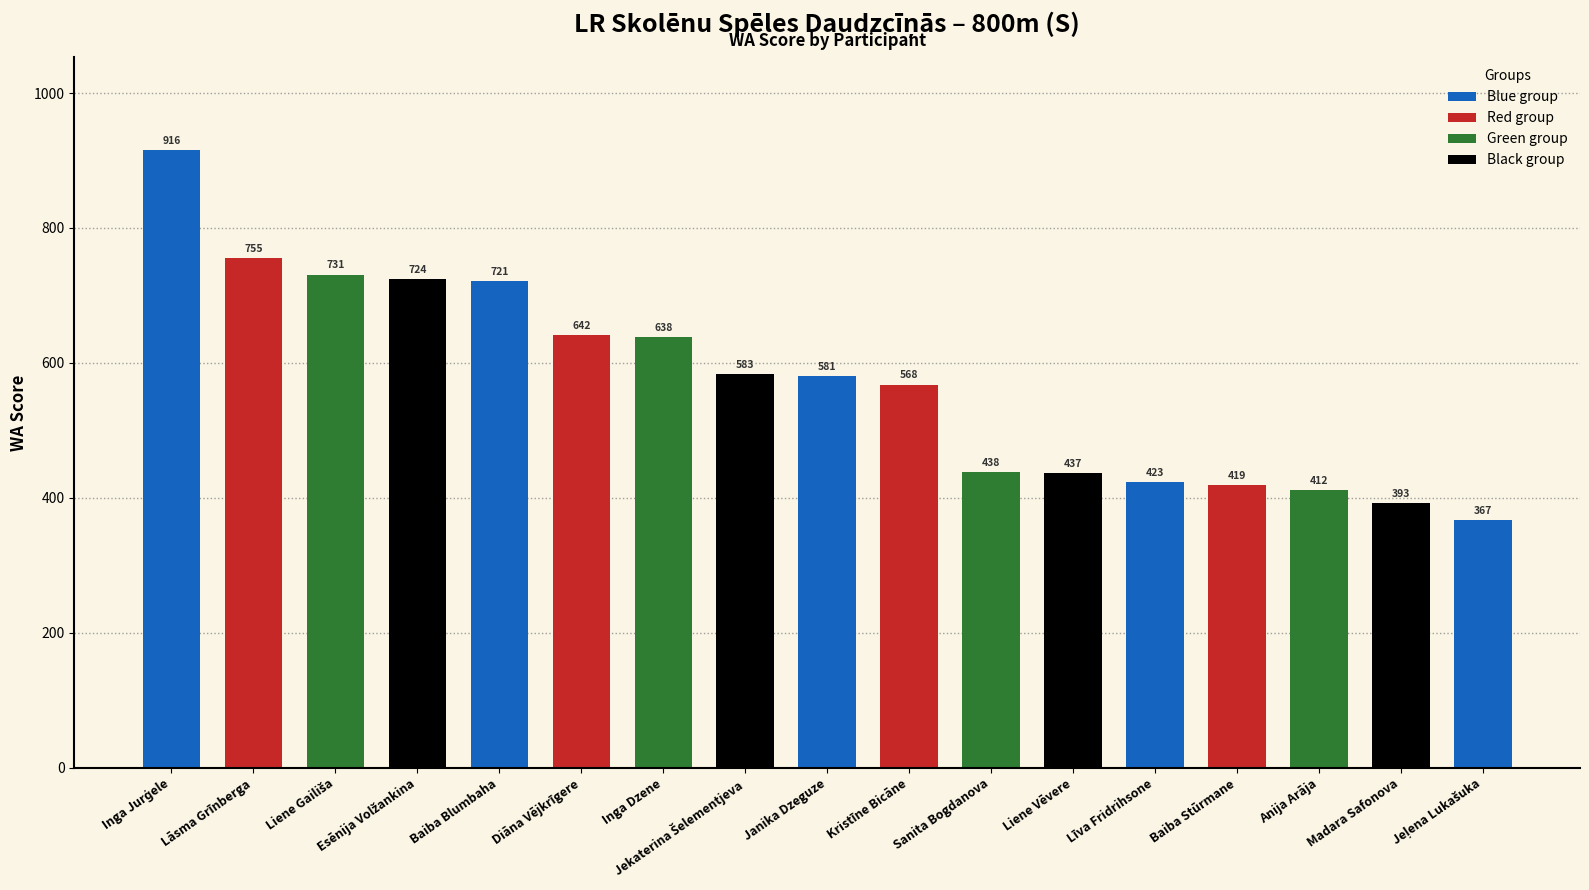

What is the change in value from Janika Dzeguze to Liene Vēvere?

-144